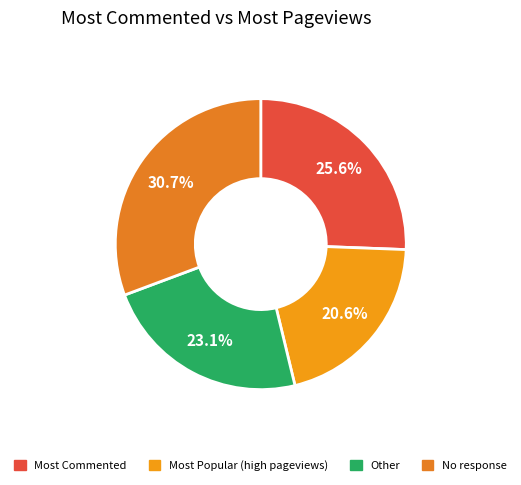

Which slice is the smallest?

Most Popular (high pageviews)